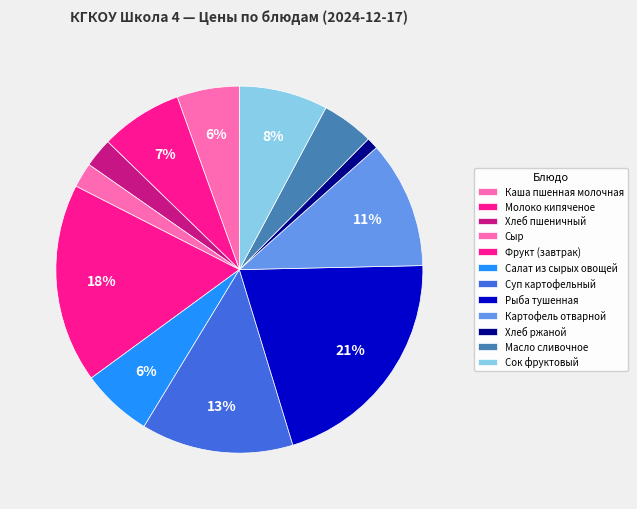

Count the number of slices in the pie.

12